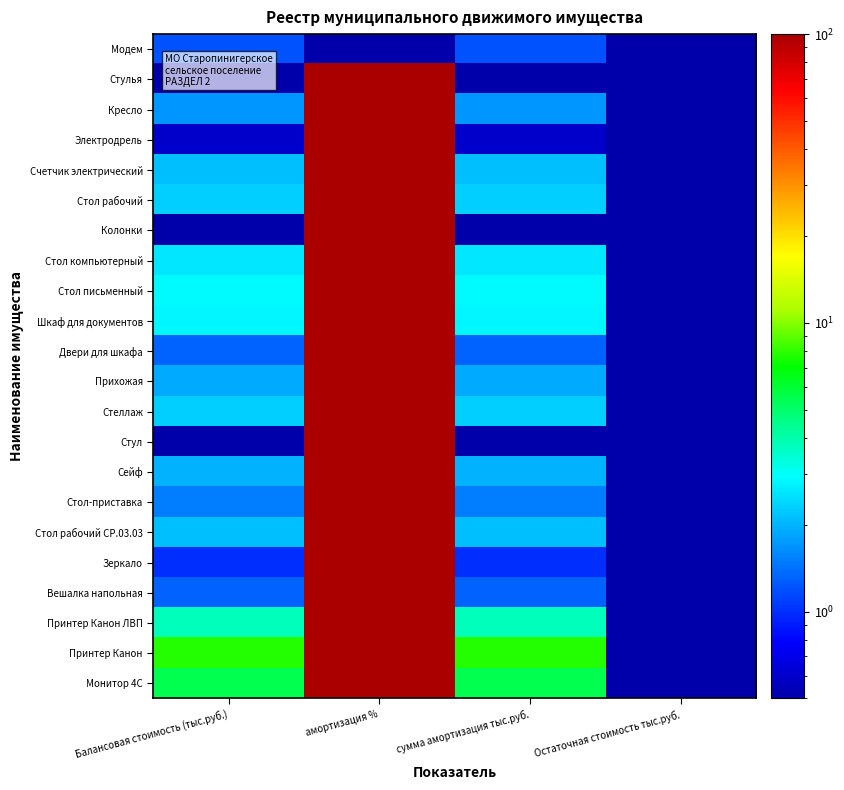

Reading left to right, transcribe all the data shown in this chart.

Модем: Балансовая стоимость (тыс.руб.)=1.2	амортизация %=0.5	сумма амортизация тыс.руб.=1.2	Остаточная стоимость тыс.руб.=0.5
Стулья: Балансовая стоимость (тыс.руб.)=0.4	амортизация %=100.0	сумма амортизация тыс.руб.=0.4	Остаточная стоимость тыс.руб.=0.5
Кресло: Балансовая стоимость (тыс.руб.)=1.7	амортизация %=100.0	сумма амортизация тыс.руб.=1.7	Остаточная стоимость тыс.руб.=0.5
Электродрель: Балансовая стоимость (тыс.руб.)=0.6	амортизация %=100.0	сумма амортизация тыс.руб.=0.6	Остаточная стоимость тыс.руб.=0.5
Счетчик электрический: Балансовая стоимость (тыс.руб.)=2.1	амортизация %=100.0	сумма амортизация тыс.руб.=2.1	Остаточная стоимость тыс.руб.=0.5
Стол рабочий: Балансовая стоимость (тыс.руб.)=2.3	амортизация %=100.0	сумма амортизация тыс.руб.=2.3	Остаточная стоимость тыс.руб.=0.5
Колонки: Балансовая стоимость (тыс.руб.)=0.2	амортизация %=100.0	сумма амортизация тыс.руб.=0.2	Остаточная стоимость тыс.руб.=0.5
Стол компьютерный: Балансовая стоимость (тыс.руб.)=2.6	амортизация %=100.0	сумма амортизация тыс.руб.=2.6	Остаточная стоимость тыс.руб.=0.5
Стол письменный: Балансовая стоимость (тыс.руб.)=2.9	амортизация %=100.0	сумма амортизация тыс.руб.=2.9	Остаточная стоимость тыс.руб.=0.5
Шкаф для документов: Балансовая стоимость (тыс.руб.)=2.8	амортизация %=100.0	сумма амортизация тыс.руб.=2.8	Остаточная стоимость тыс.руб.=0.5
Двери для шкафа: Балансовая стоимость (тыс.руб.)=1.3	амортизация %=100.0	сумма амортизация тыс.руб.=1.3	Остаточная стоимость тыс.руб.=0.5
Прихожая: Балансовая стоимость (тыс.руб.)=1.9	амортизация %=100.0	сумма амортизация тыс.руб.=1.9	Остаточная стоимость тыс.руб.=0.5
Стеллаж: Балансовая стоимость (тыс.руб.)=2.3	амортизация %=100.0	сумма амортизация тыс.руб.=2.3	Остаточная стоимость тыс.руб.=0.5
Стул: Балансовая стоимость (тыс.руб.)=0.4	амортизация %=100.0	сумма амортизация тыс.руб.=0.4	Остаточная стоимость тыс.руб.=0.5
Сейф: Балансовая стоимость (тыс.руб.)=2.0	амортизация %=100.0	сумма амортизация тыс.руб.=2.0	Остаточная стоимость тыс.руб.=0.5
Стол-приставка: Балансовая стоимость (тыс.руб.)=1.5	амортизация %=100.0	сумма амортизация тыс.руб.=1.5	Остаточная стоимость тыс.руб.=0.5
Стол рабочий СР.03.03: Балансовая стоимость (тыс.руб.)=2.1	амортизация %=100.0	сумма амортизация тыс.руб.=2.1	Остаточная стоимость тыс.руб.=0.5
Зеркало: Балансовая стоимость (тыс.руб.)=1.0	амортизация %=100.0	сумма амортизация тыс.руб.=1.0	Остаточная стоимость тыс.руб.=0.5
Вешалка напольная: Балансовая стоимость (тыс.руб.)=1.3	амортизация %=100.0	сумма амортизация тыс.руб.=1.3	Остаточная стоимость тыс.руб.=0.5
Принтер Канон ЛВП: Балансовая стоимость (тыс.руб.)=3.8	амортизация %=100.0	сумма амортизация тыс.руб.=3.8	Остаточная стоимость тыс.руб.=0.5
Принтер Канон: Балансовая стоимость (тыс.руб.)=7.7	амортизация %=100.0	сумма амортизация тыс.руб.=7.7	Остаточная стоимость тыс.руб.=0.5
Монитор 4С: Балансовая стоимость (тыс.руб.)=5.5	амортизация %=100.0	сумма амортизация тыс.руб.=5.5	Остаточная стоимость тыс.руб.=0.5